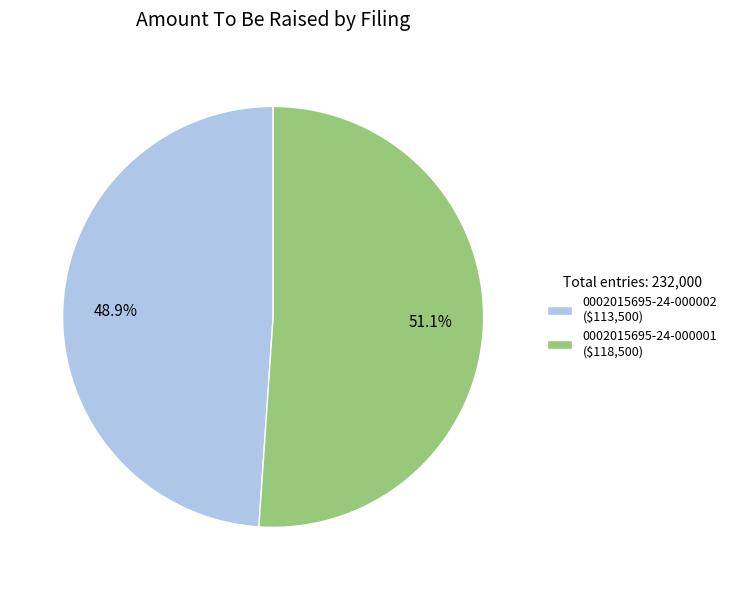

How many slices are in this pie chart?

2